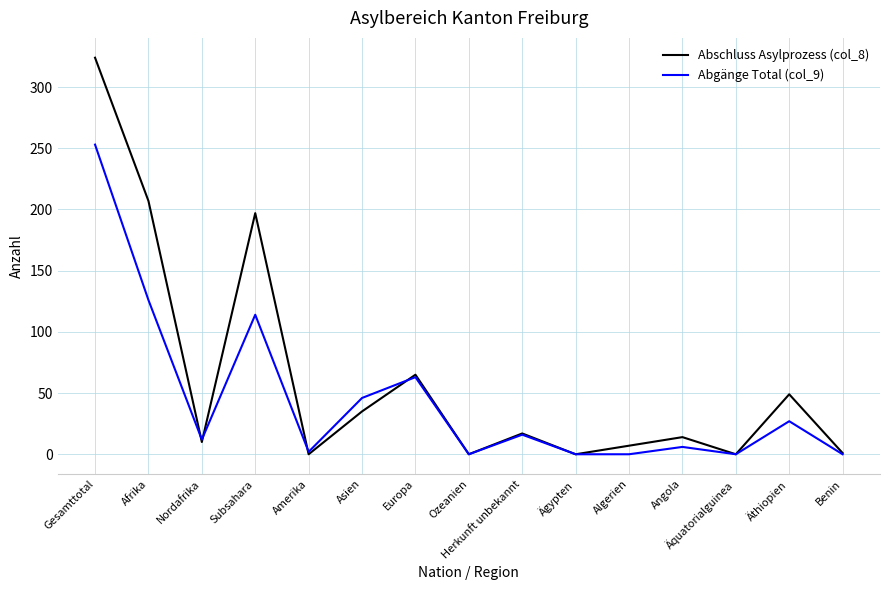

Is it true that Abschluss Asylprozess (col_8) equals 0 at Äquatorialguinea?

True